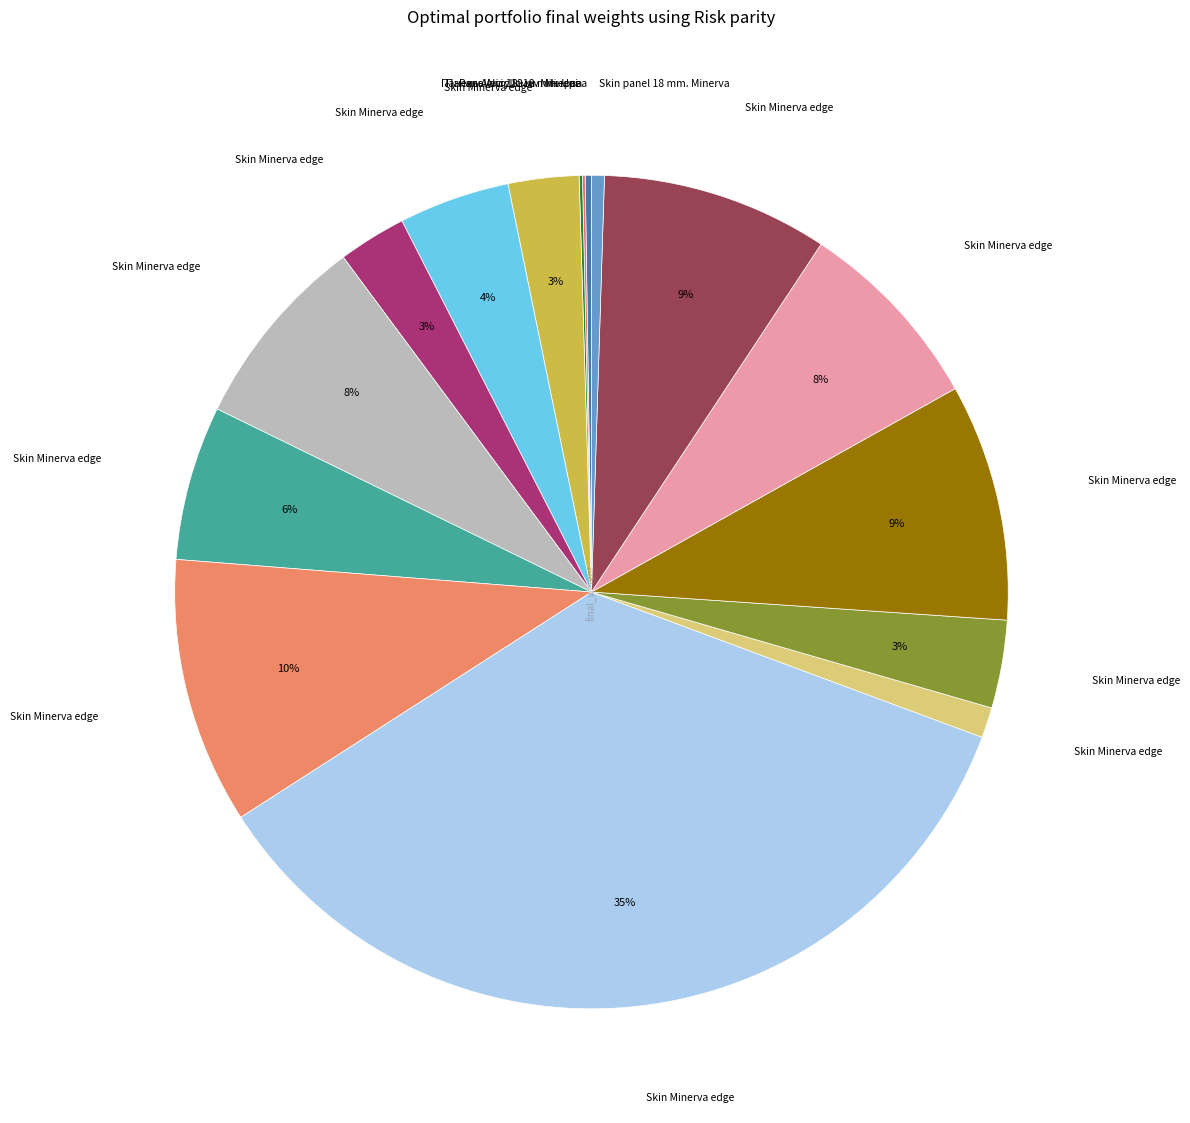

Does any single category account for the majority?

No